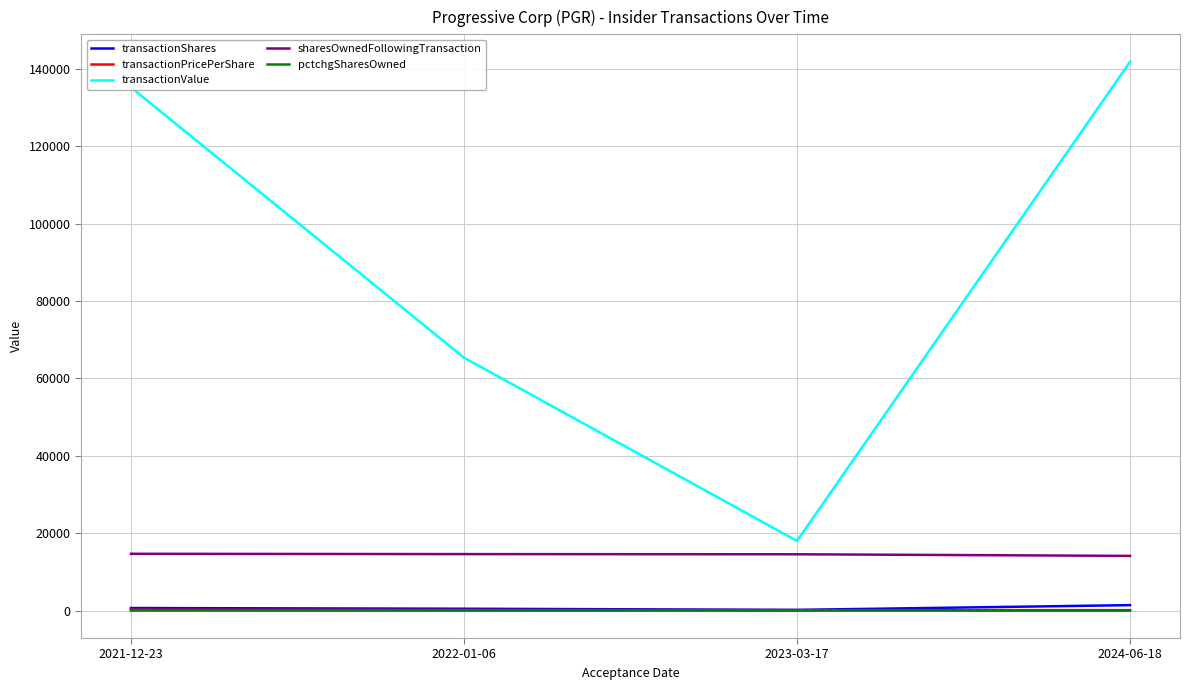

Which series changed the most between 2022-01-06 and 2023-03-17?

transactionValue